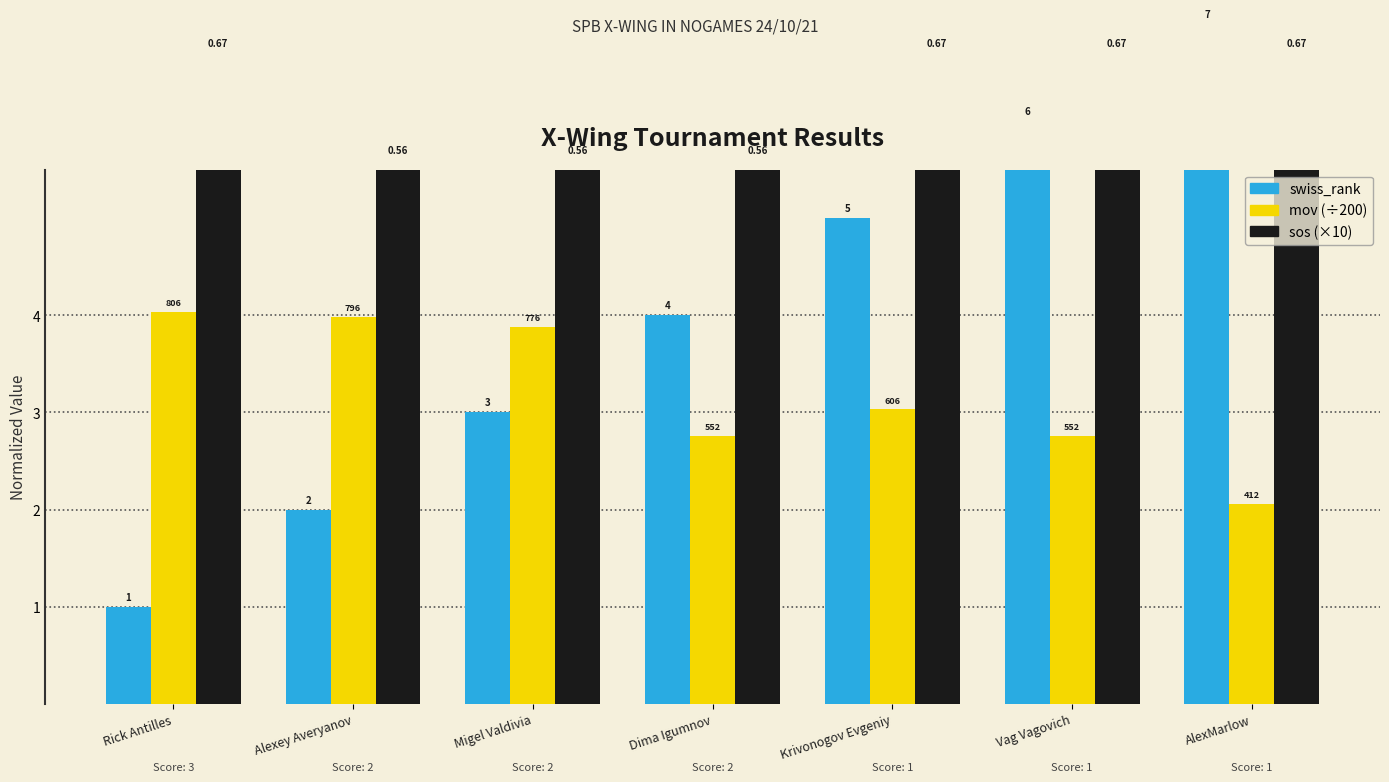

Rank the series by their maximum value, from lowest to highest.

mov (÷200), sos (×10), swiss_rank